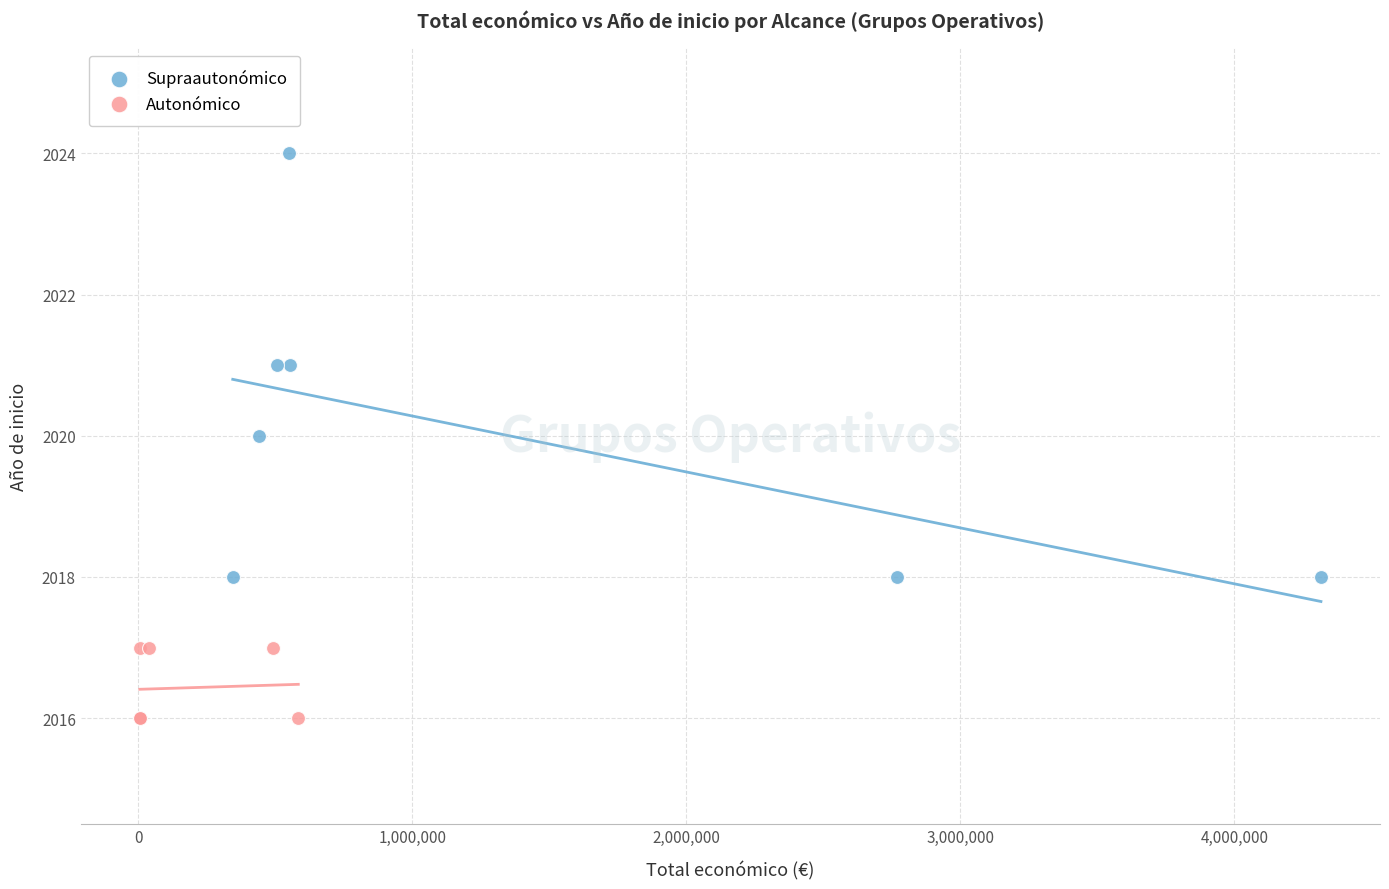

Which series reaches the maximum Y coordinate?

Supraautonómico